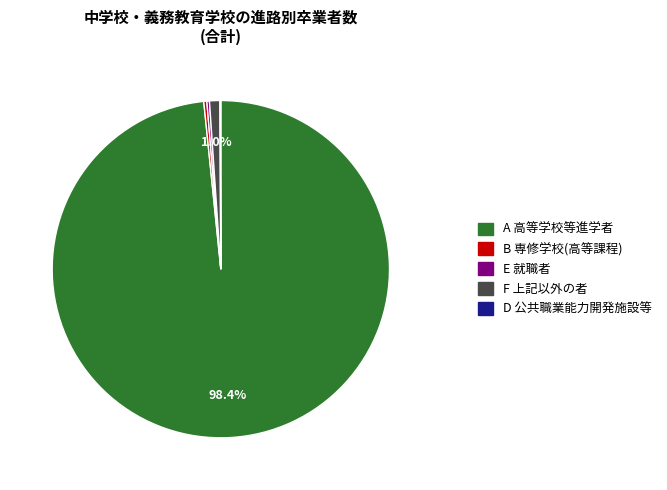

Is there any slice that represents more than half of the pie?

Yes